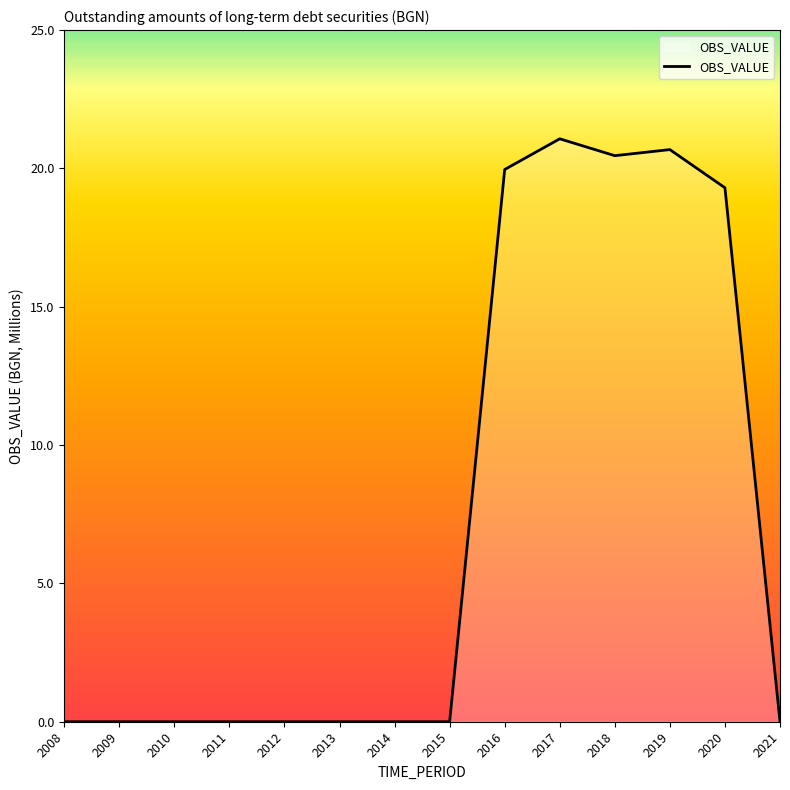

Is it true that the value at 2017 is 21.1?

True